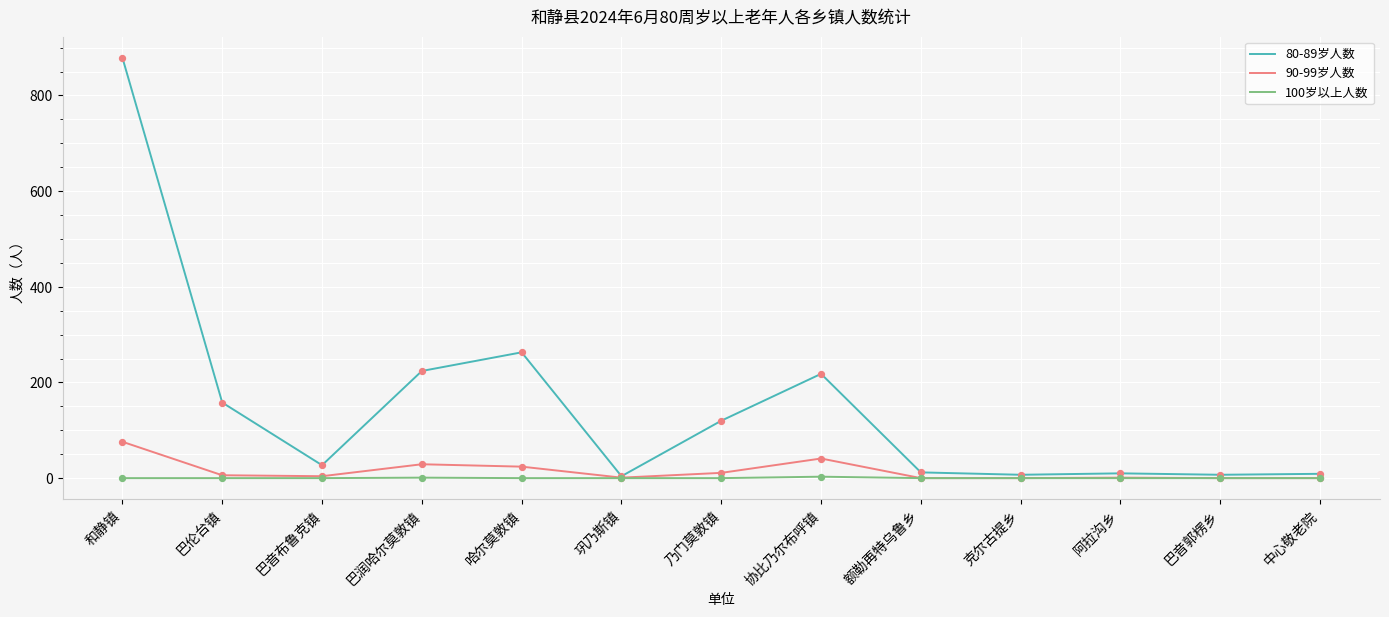

At which category is the sum across all series the highest?

和静镇